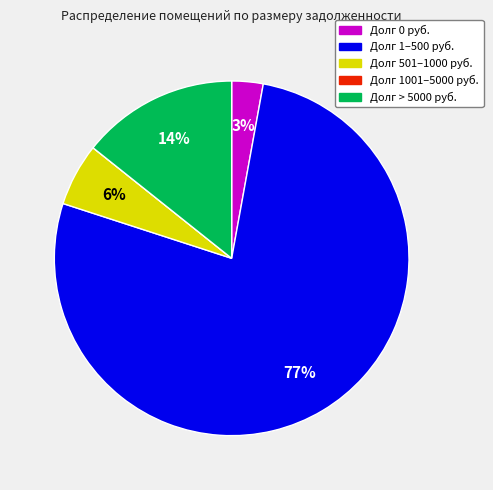

To the nearest percent, what is the average slice percentage?

20%